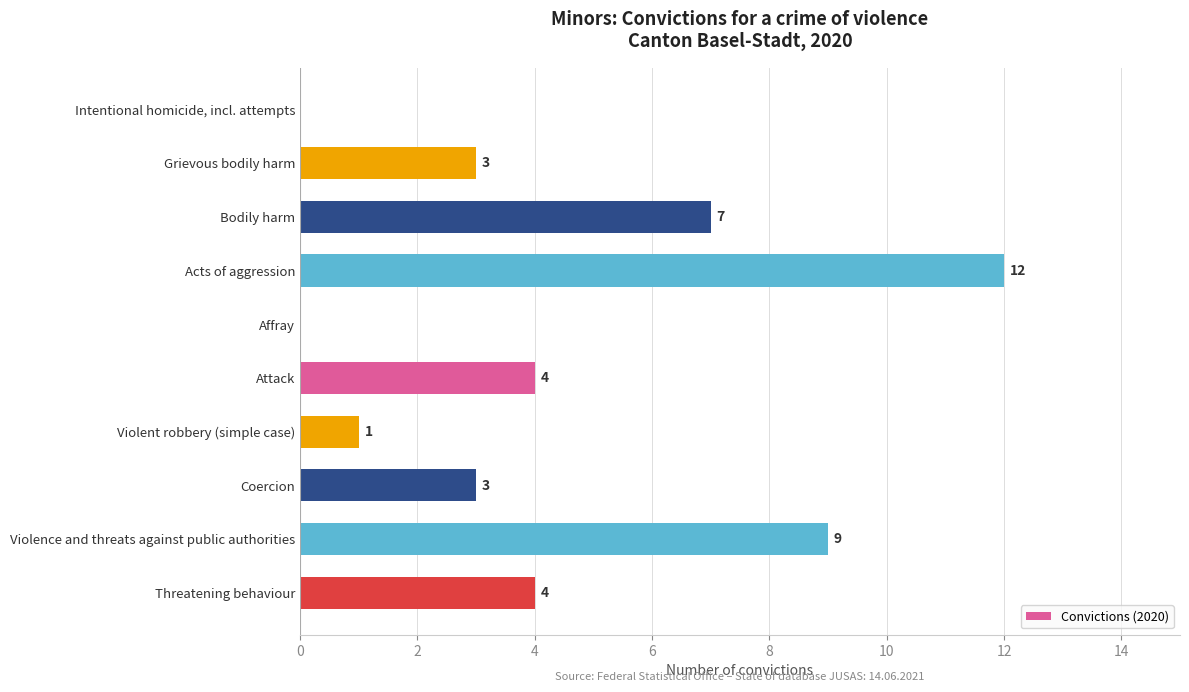

Which has a higher value, Attack or Bodily harm?

Bodily harm